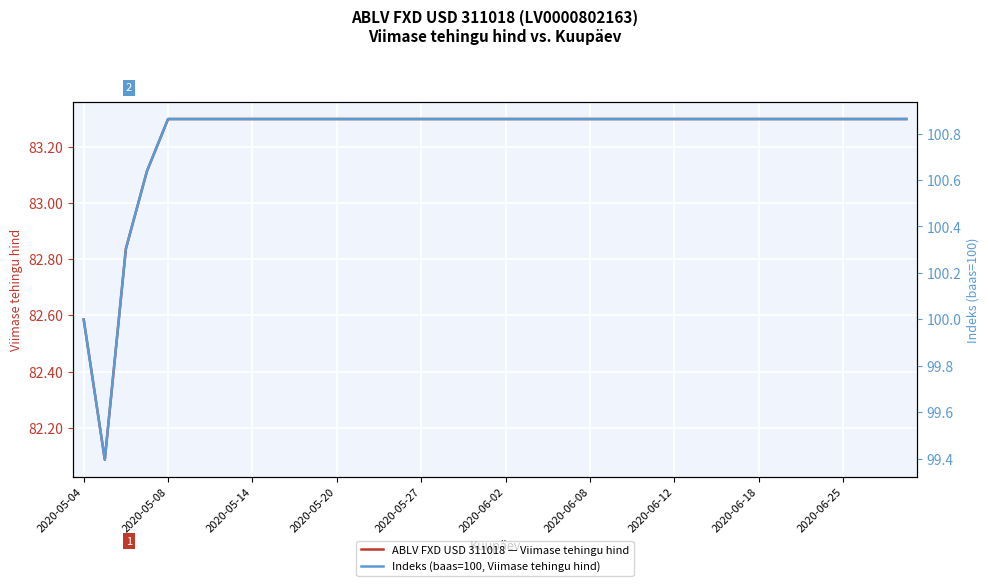

What is the sum of the Indeks (baas=100, Viimase tehingu hind) values at 2020-06-08 and 2020-05-27?

201.7